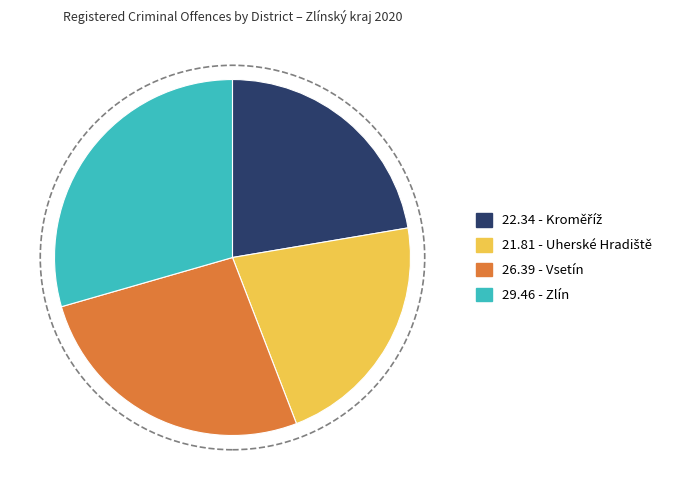

Is there a majority slice in this chart?

No